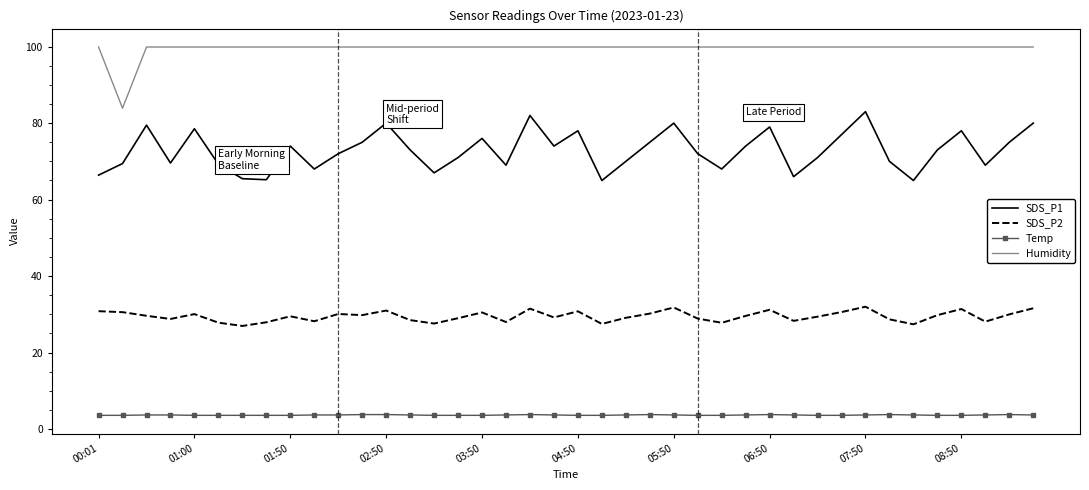

List the series in order of their peak value, highest first.

Humidity, SDS_P1, SDS_P2, Temp